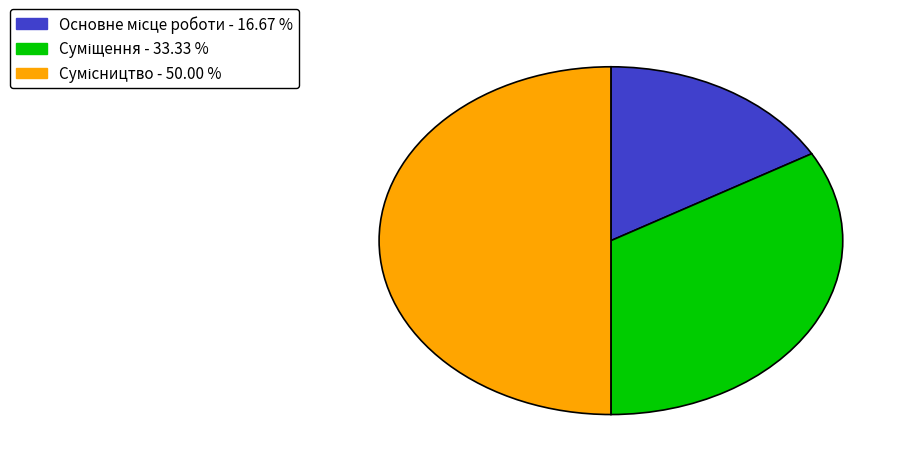

What percentage is NOT represented by Сумісництво?

50.0%